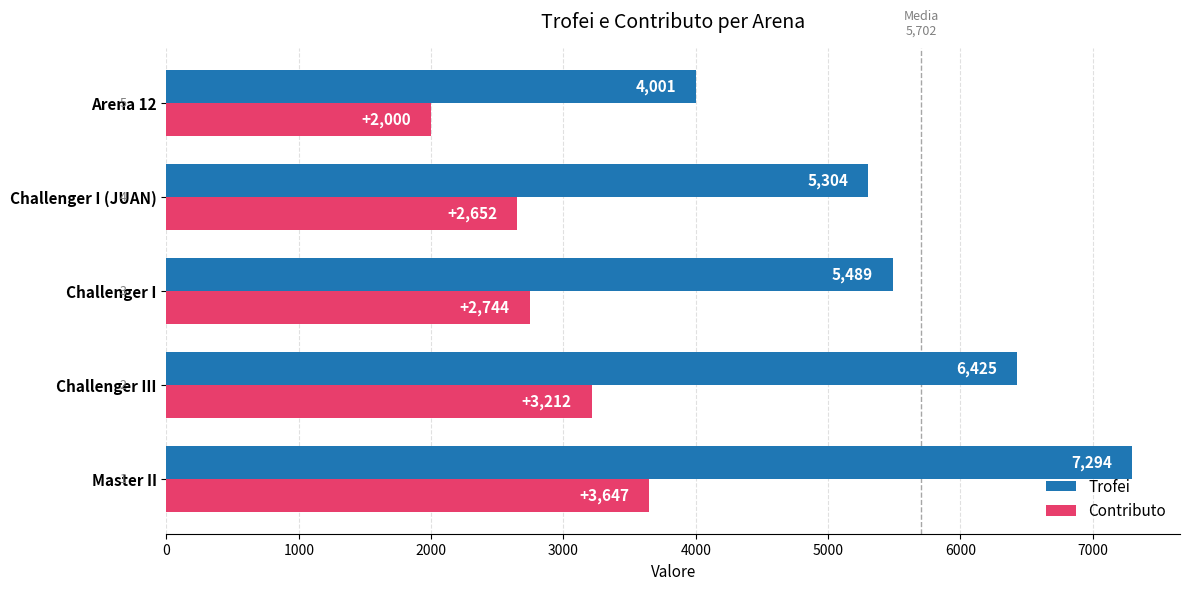

The Trofei series shows 5489 at Challenger I. True or false?

True